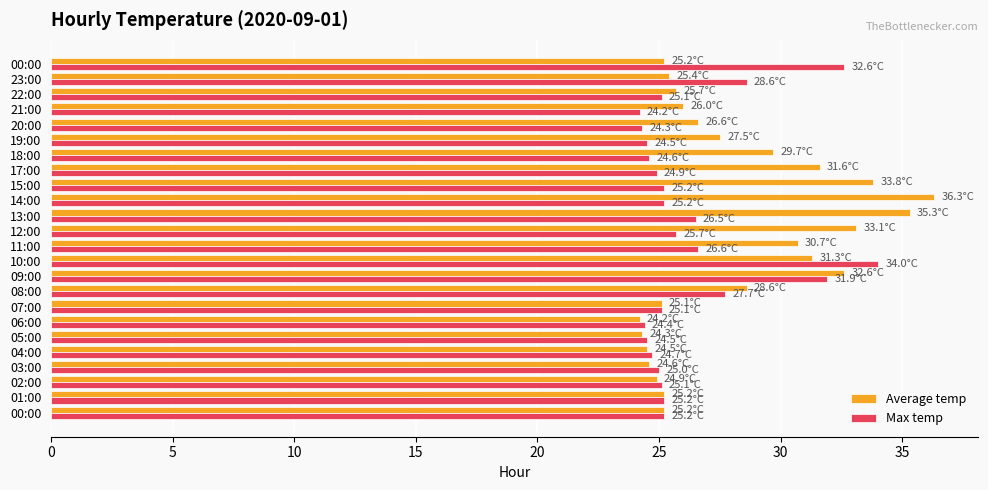

How many categories are shown in the chart?

24